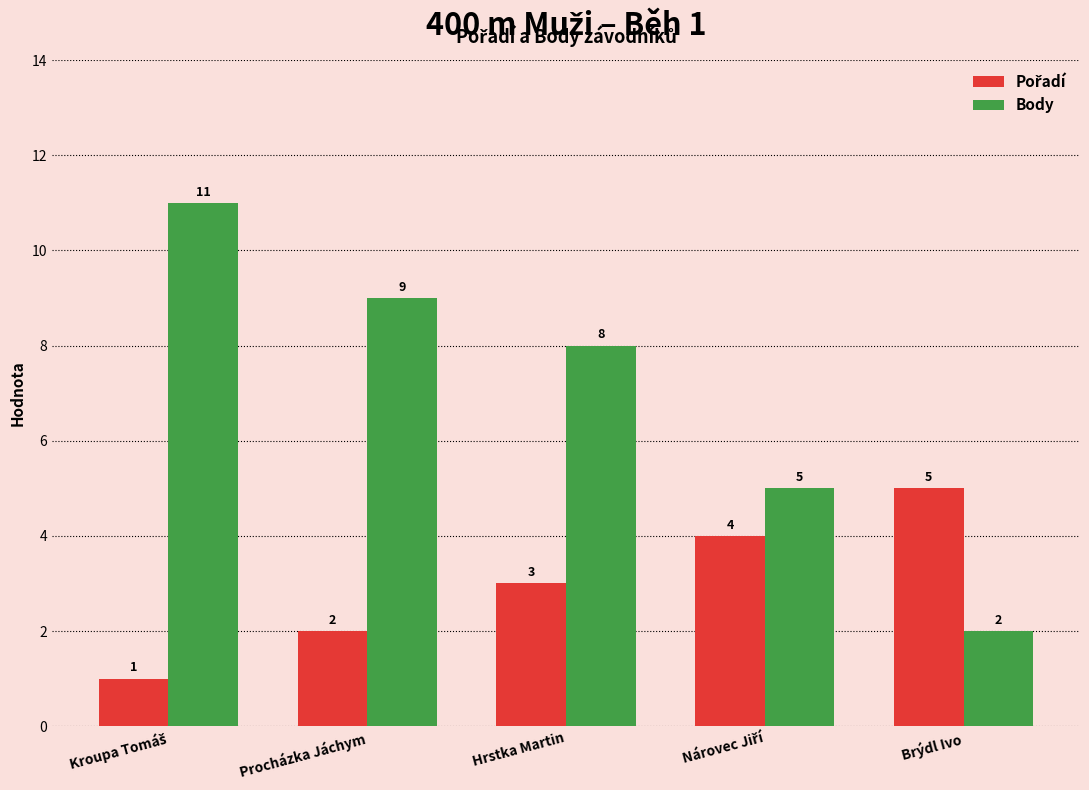

What is the average value of the Body series?

7